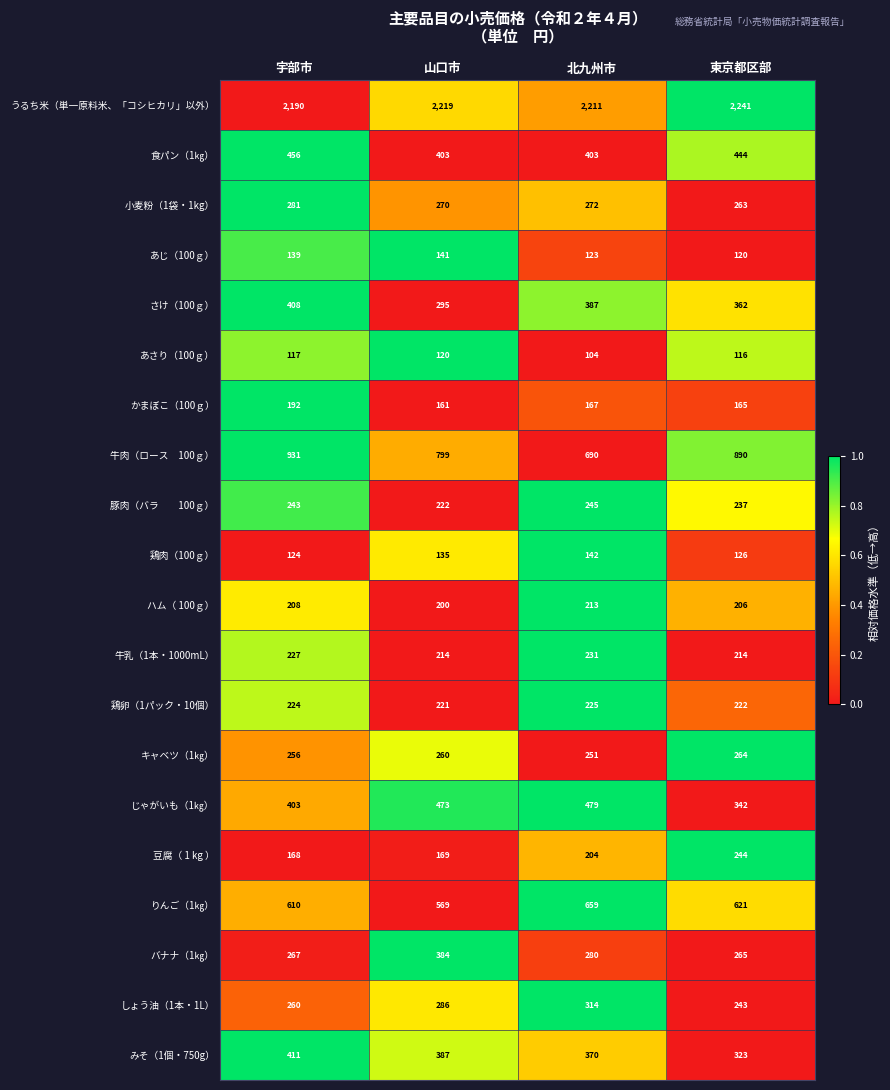

What is the sum of the 小麦粉（1袋・1kg） values at 山口市 and 宇部市?

551